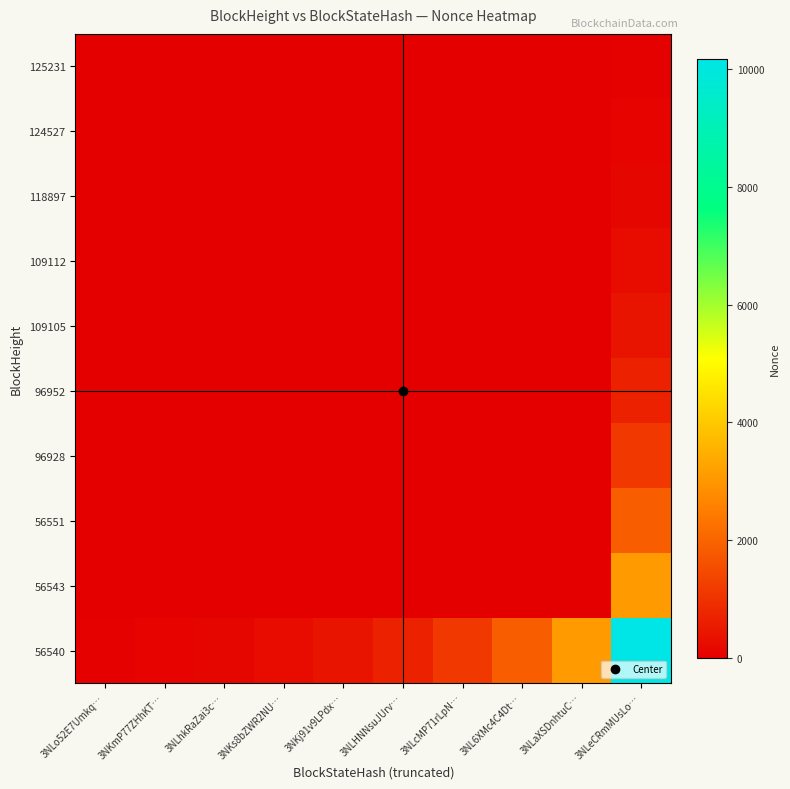

Reading left to right, what are all the values shown in this chart?

125231: 3NLo52E7Umkq…=3.0	3NKmP77ZHhKT…=3.0	3NLhkRaZai3c…=1.7	3NKs8bZWR2NU…=0.6	3NKj91v9LPdx…=0.5	3NLHNNsuJUrv…=0.2	3NLcMP71rLpN…=0.2	3NL6XMc4C4Dt…=0.0	3NLaXSDnhtuC…=0.1	3NLeCRmMUsLo…=56.5
124527: 3NLo52E7Umkq…=3.0	3NKmP77ZHhKT…=7.0	3NLhkRaZai3c…=3.9	3NKs8bZWR2NU…=1.7	3NKj91v9LPdx…=1.3	3NLHNNsuJUrv…=0.5	3NLcMP71rLpN…=0.5	3NL6XMc4C4Dt…=0.2	3NLaXSDnhtuC…=0.2	3NLeCRmMUsLo…=93.2
118897: 3NLo52E7Umkq…=1.7	3NKmP77ZHhKT…=3.9	3NLhkRaZai3c…=6.0	3NKs8bZWR2NU…=2.4	3NKj91v9LPdx…=2.0	3NLHNNsuJUrv…=0.8	3NLcMP71rLpN…=0.7	3NL6XMc4C4Dt…=0.2	3NLaXSDnhtuC…=0.2	3NLeCRmMUsLo…=153.6
109112: 3NLo52E7Umkq…=0.6	3NKmP77ZHhKT…=1.7	3NLhkRaZai3c…=2.4	3NKs8bZWR2NU…=2.0	3NKj91v9LPdx…=2.1	3NLHNNsuJUrv…=0.6	3NLcMP71rLpN…=0.7	3NL6XMc4C4Dt…=0.1	3NLaXSDnhtuC…=0.2	3NLeCRmMUsLo…=253.2
109105: 3NLo52E7Umkq…=0.5	3NKmP77ZHhKT…=1.3	3NLhkRaZai3c…=2.0	3NKs8bZWR2NU…=2.1	3NKj91v9LPdx…=5.0	3NLHNNsuJUrv…=1.8	3NLcMP71rLpN…=1.7	3NL6XMc4C4Dt…=0.6	3NLaXSDnhtuC…=0.5	3NLeCRmMUsLo…=417.6
96952: 3NLo52E7Umkq…=0.2	3NKmP77ZHhKT…=0.5	3NLhkRaZai3c…=0.8	3NKs8bZWR2NU…=0.6	3NKj91v9LPdx…=1.8	3NLHNNsuJUrv…=1.0	3NLcMP71rLpN…=1.5	3NL6XMc4C4Dt…=0.2	3NLaXSDnhtuC…=0.4	3NLeCRmMUsLo…=688.2
96928: 3NLo52E7Umkq…=0.2	3NKmP77ZHhKT…=0.5	3NLhkRaZai3c…=0.7	3NKs8bZWR2NU…=0.7	3NKj91v9LPdx…=1.7	3NLHNNsuJUrv…=1.5	3NLcMP71rLpN…=4.0	3NL6XMc4C4Dt…=1.2	3NLaXSDnhtuC…=1.3	3NLeCRmMUsLo…=1135.0
56551: 3NLo52E7Umkq…=0.0	3NKmP77ZHhKT…=0.2	3NLhkRaZai3c…=0.2	3NKs8bZWR2NU…=0.1	3NKj91v9LPdx…=0.6	3NLHNNsuJUrv…=0.2	3NLcMP71rLpN…=1.2	3NL6XMc4C4Dt…=0.0	3NLaXSDnhtuC…=0.9	3NLeCRmMUsLo…=1870.5
56543: 3NLo52E7Umkq…=0.1	3NKmP77ZHhKT…=0.2	3NLhkRaZai3c…=0.2	3NKs8bZWR2NU…=0.2	3NKj91v9LPdx…=0.5	3NLHNNsuJUrv…=0.4	3NLcMP71rLpN…=1.3	3NL6XMc4C4Dt…=0.9	3NLaXSDnhtuC…=3.0	3NLeCRmMUsLo…=3084.8
56540: 3NLo52E7Umkq…=56.5	3NKmP77ZHhKT…=93.2	3NLhkRaZai3c…=153.6	3NKs8bZWR2NU…=253.2	3NKj91v9LPdx…=417.6	3NLHNNsuJUrv…=688.2	3NLcMP71rLpN…=1135.0	3NL6XMc4C4Dt…=1870.5	3NLaXSDnhtuC…=3084.8	3NLeCRmMUsLo…=10169.0